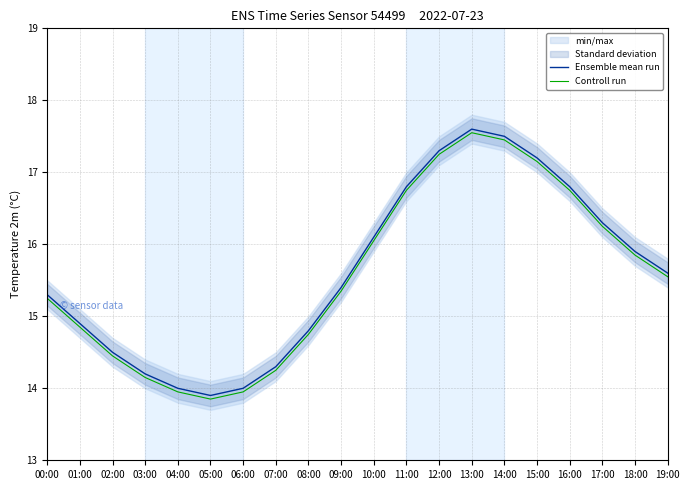

In Controll run, how many points are lower than both neighbors (excluding endpoints)?

1